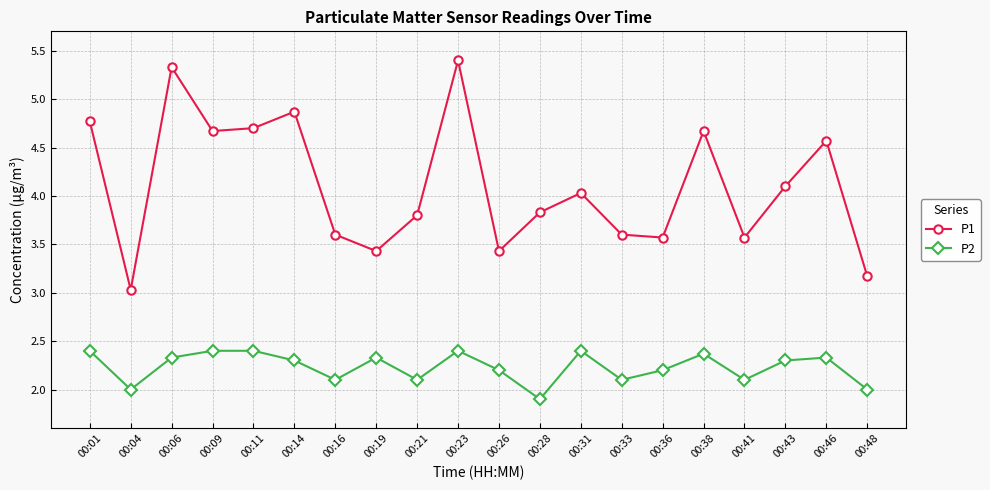

True or false: P1 and P2 intersect in this chart.

False